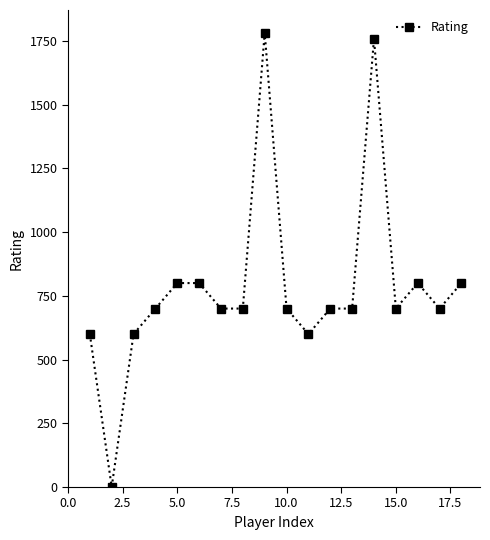

What is the maximum value shown in the chart?

1782